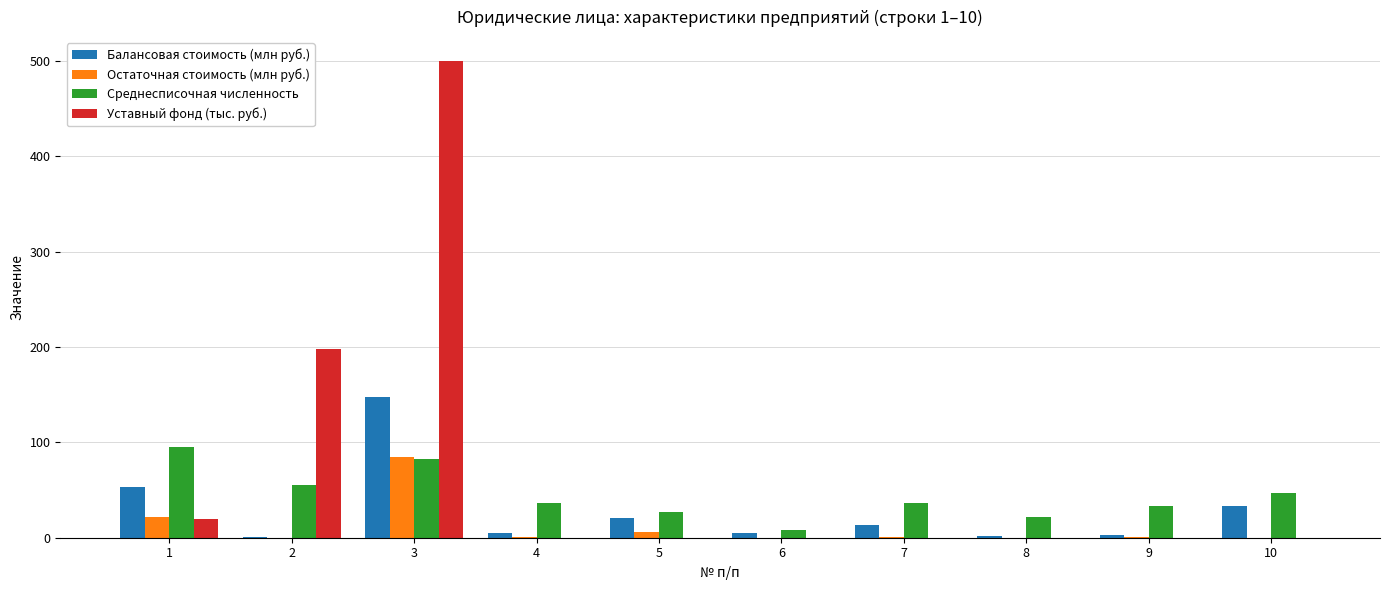

The value of Уставный фонд (тыс. руб.) at 7 is -161.1. True or false?

False